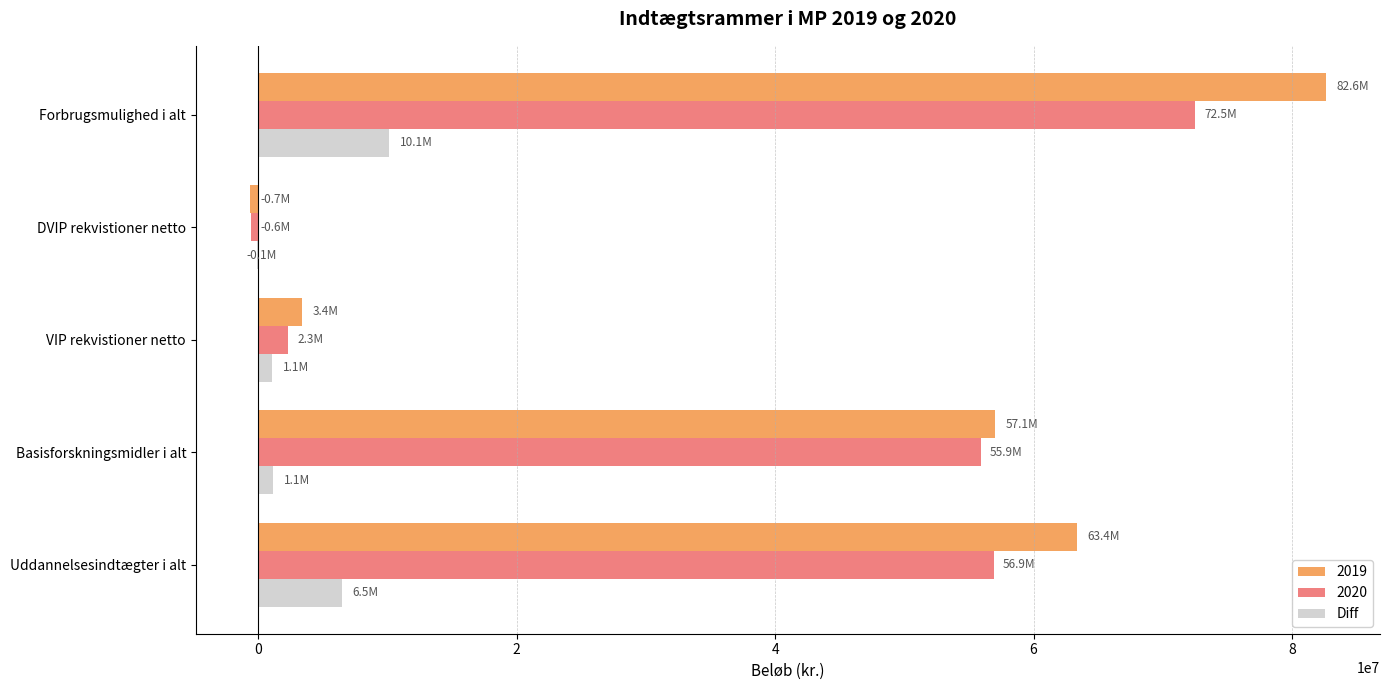

Which category has the highest value in the 2020 series?

Forbrugsmulighed i alt